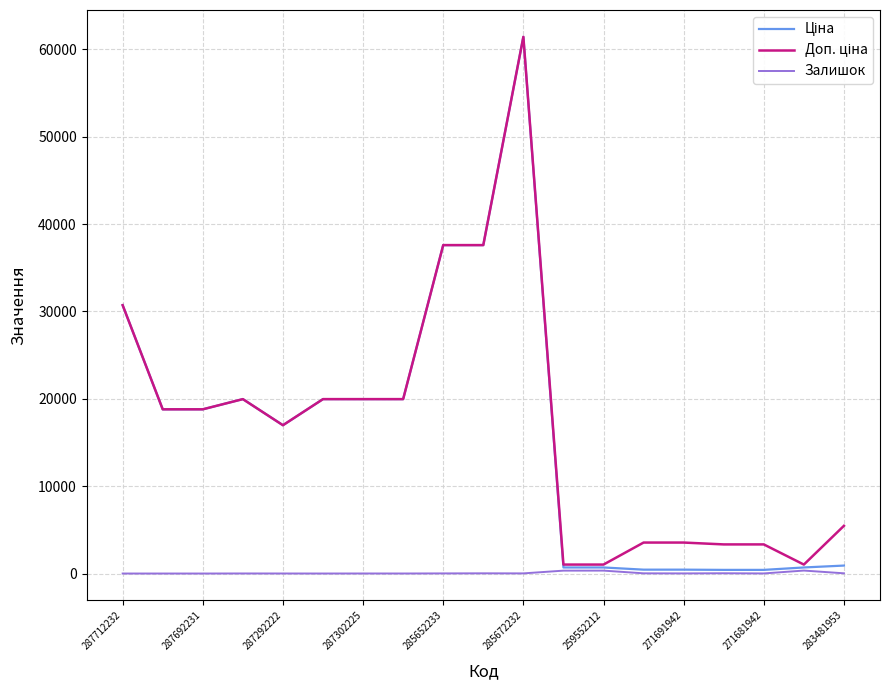

What is the maximum value shown in the chart?

61434.3